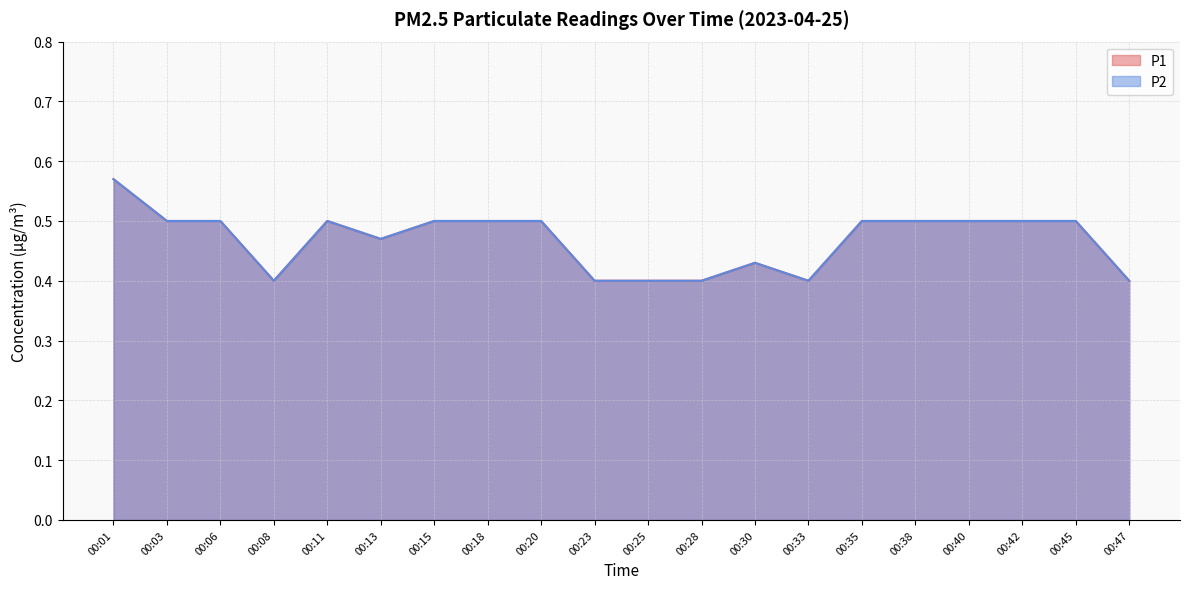

What is the sum of the P1 values at 00:20 and 00:25?

0.9